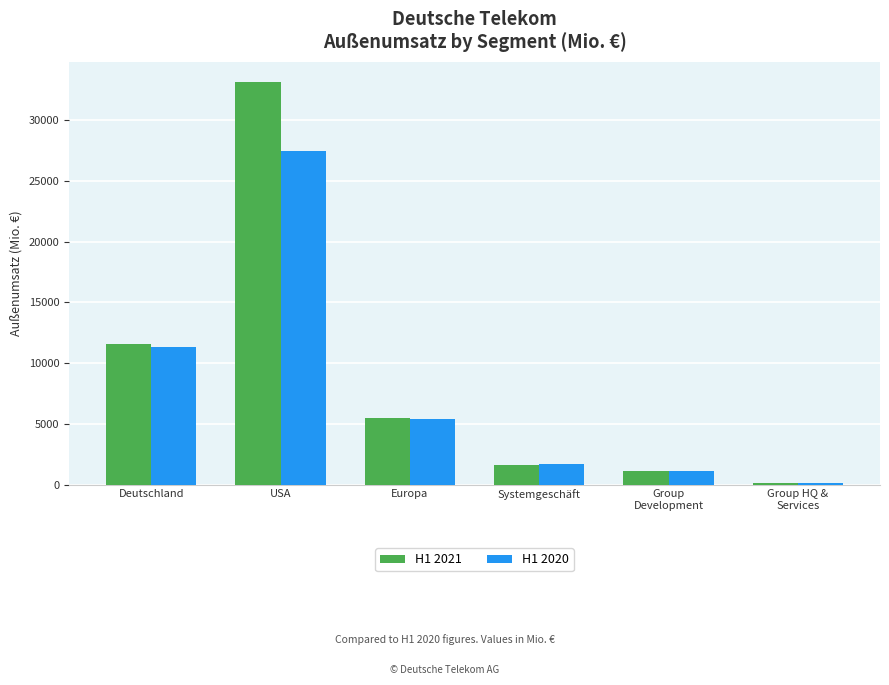

Which category has the highest value in the H1 2020 series?

USA